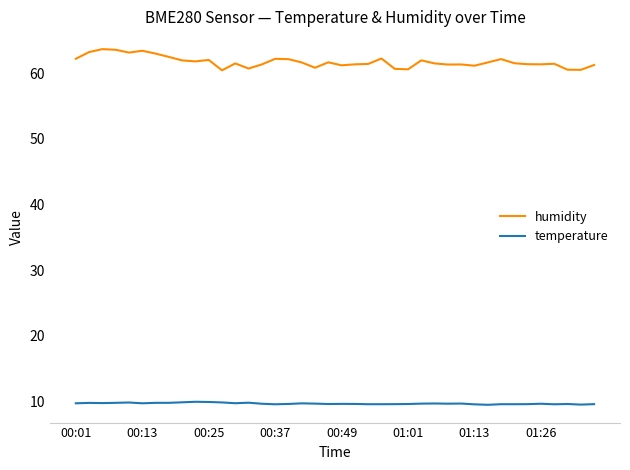

Which series has the largest total across all categories?

humidity